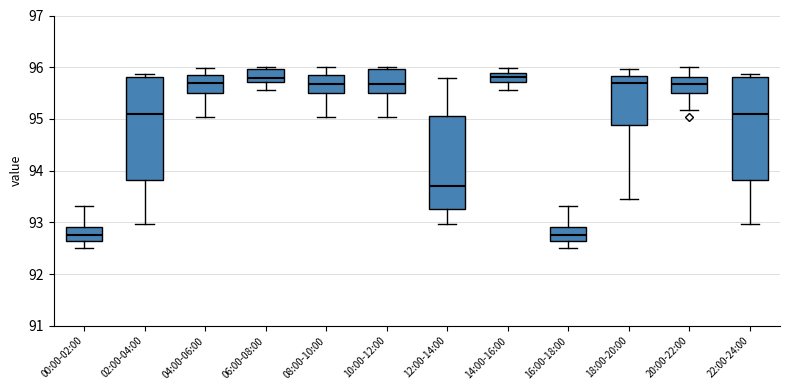

Where is the lower edge of the box for 10:00-12:00 on the y-axis? The values are not printed on the chart, so give them approximately, as read against the axis.

95.5